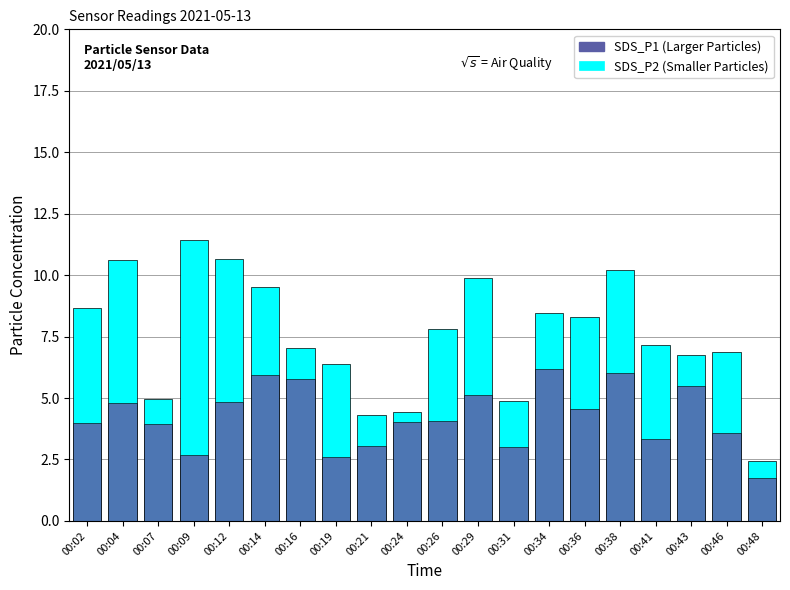

Which label corresponds to the largest value in the chart?

00:09